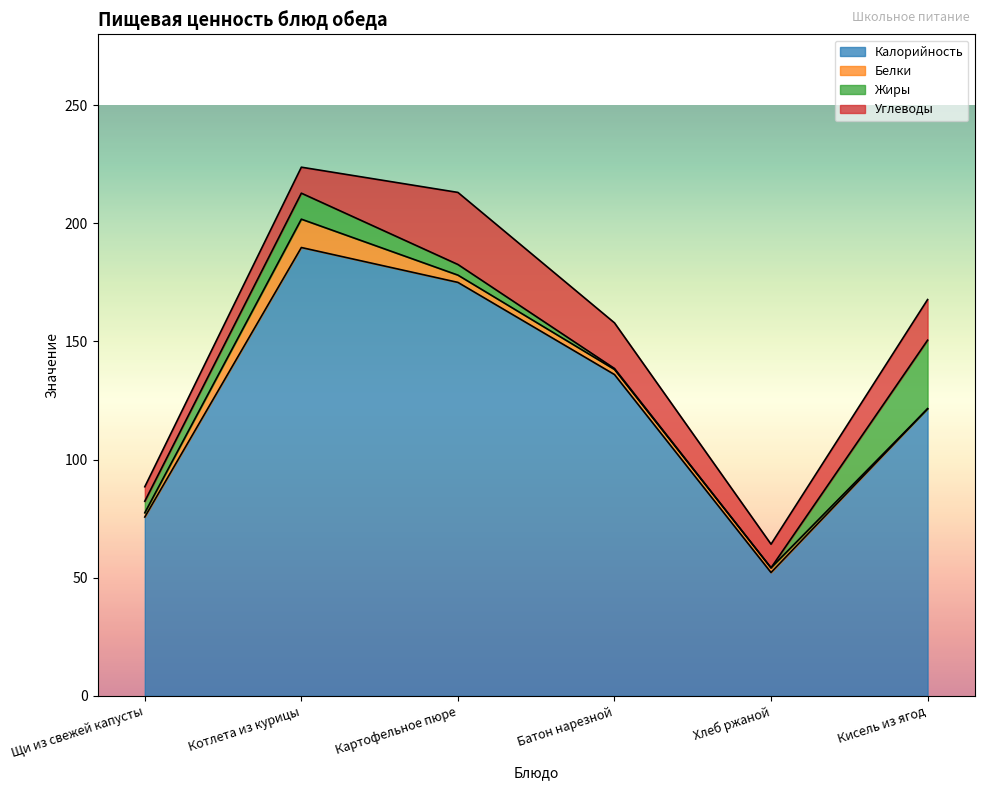

What is the difference between the maximum and second lowest values in the Белки series?

10.2